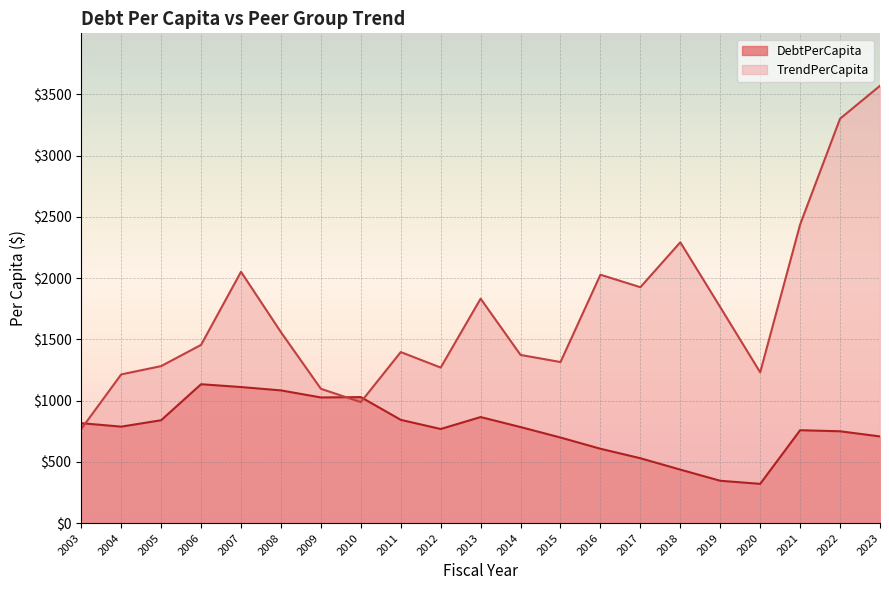

List the series in order of their peak value, highest first.

TrendPerCapita, DebtPerCapita